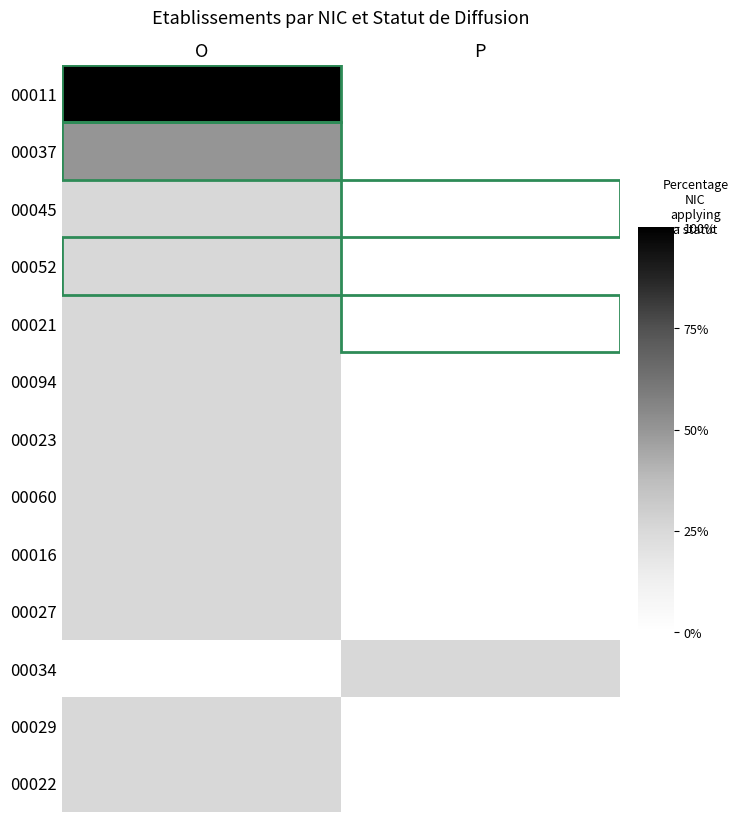

Reading left to right, list all the values displayed in this chart.

00011: O=1.0	P=0.0
00037: O=0.5	P=0.0
00045: O=0.2	P=0.0
00052: O=0.2	P=0.0
00021: O=0.2	P=0.0
00094: O=0.2	P=0.0
00023: O=0.2	P=0.0
00060: O=0.2	P=0.0
00016: O=0.2	P=0.0
00027: O=0.2	P=0.0
00034: O=0.0	P=0.2
00029: O=0.2	P=0.0
00022: O=0.2	P=0.0